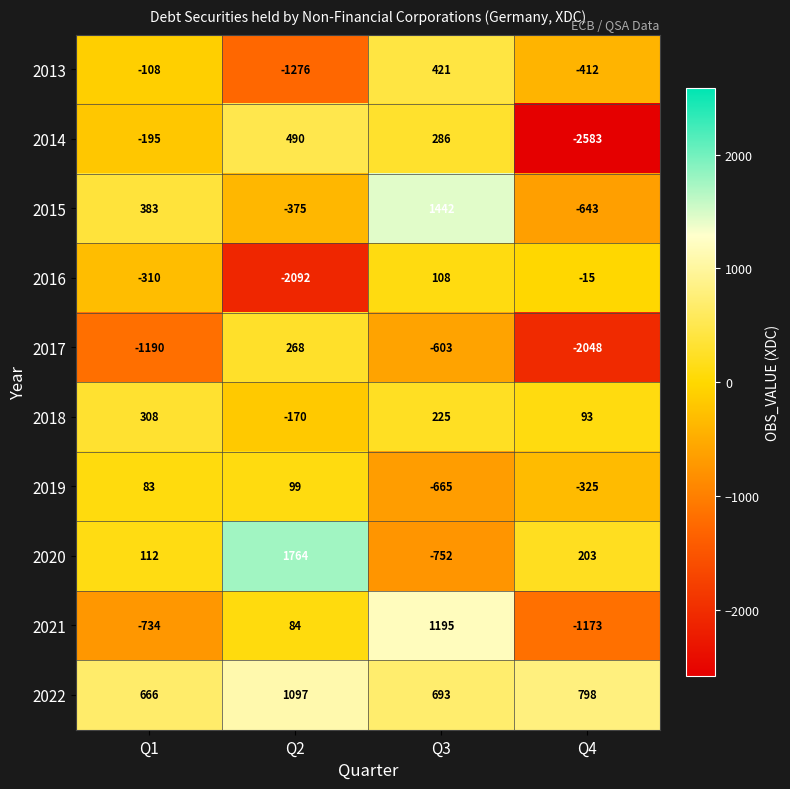

How many values in 2018 are above zero?

3